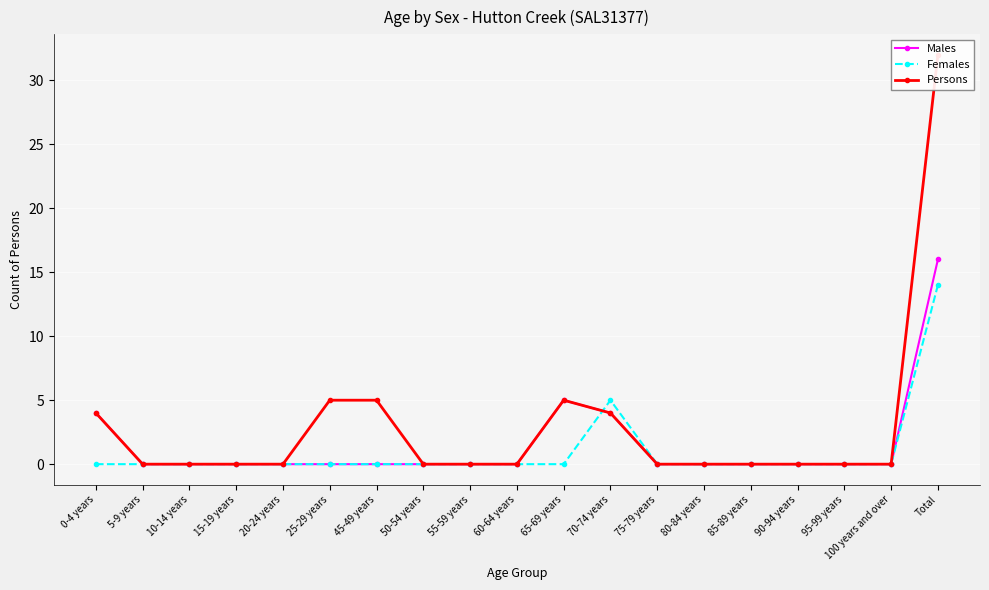

How many interior local peaks does the Females series have?

1